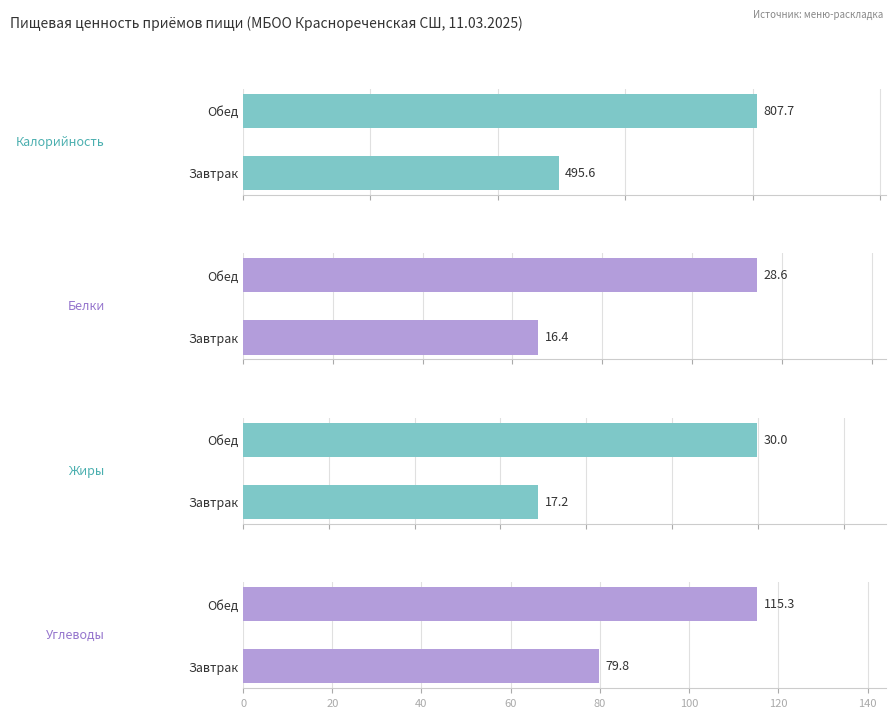

What is the difference between the maximum and minimum values in the Углеводы series?

35.5